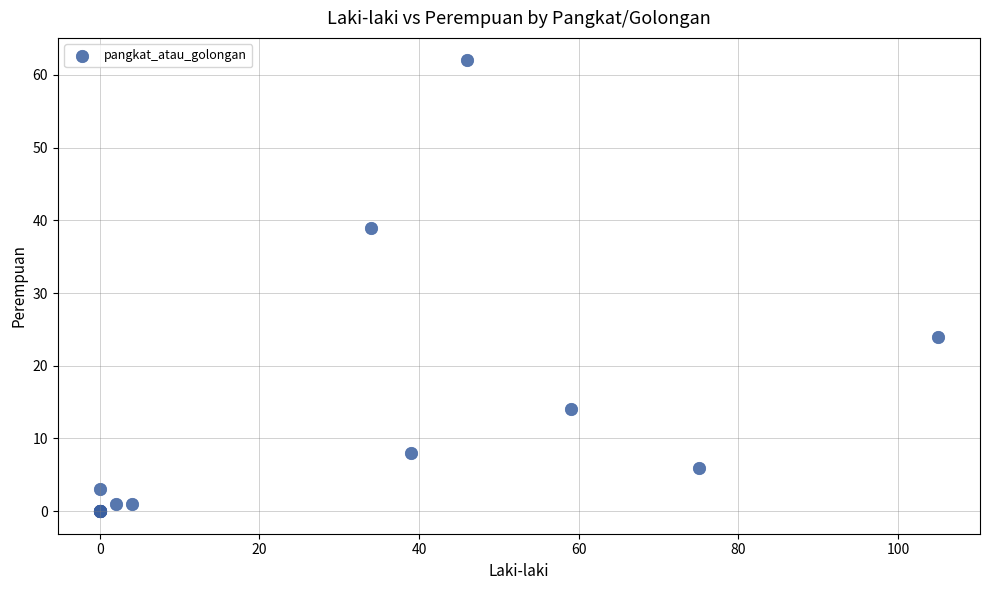

What Y value in the scatter plot is closest to 31?

24